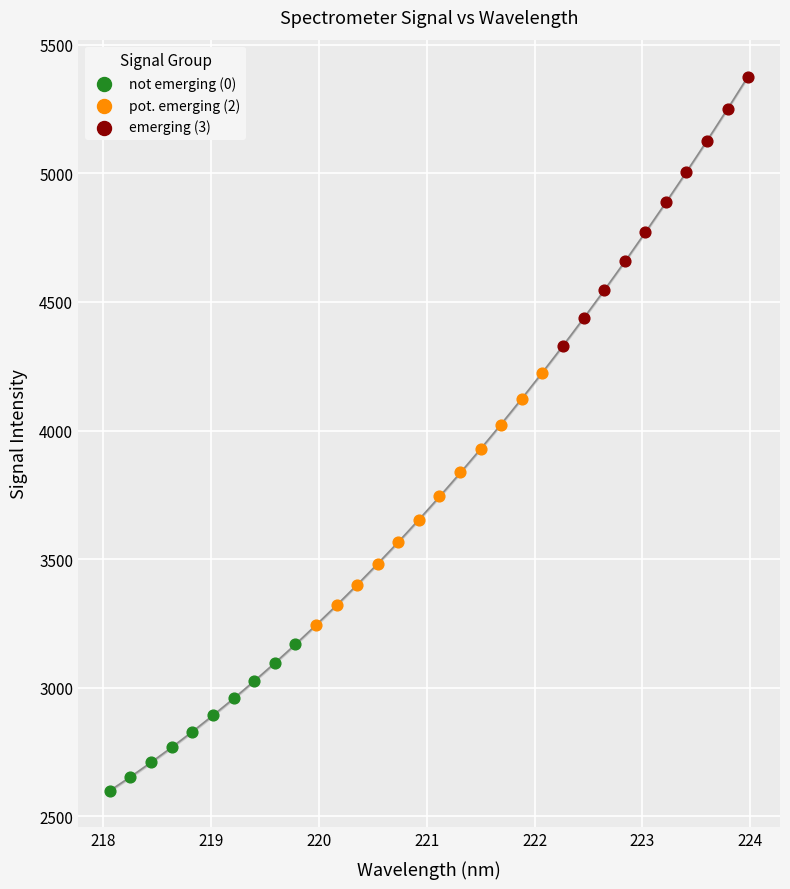

Which series reaches the maximum Y coordinate?

emerging (3)